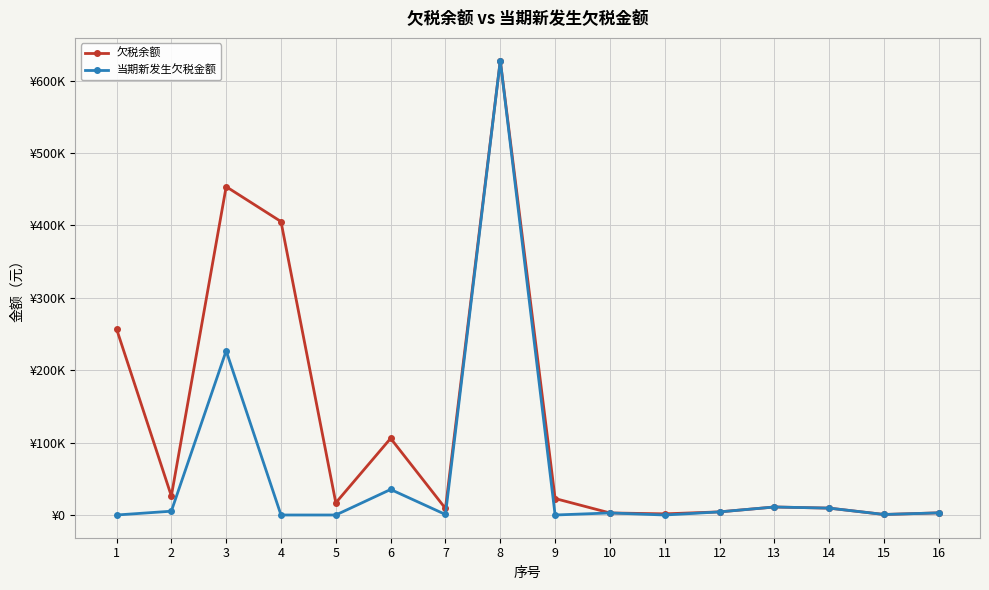

Is this an area chart (filled region under the line)?

No